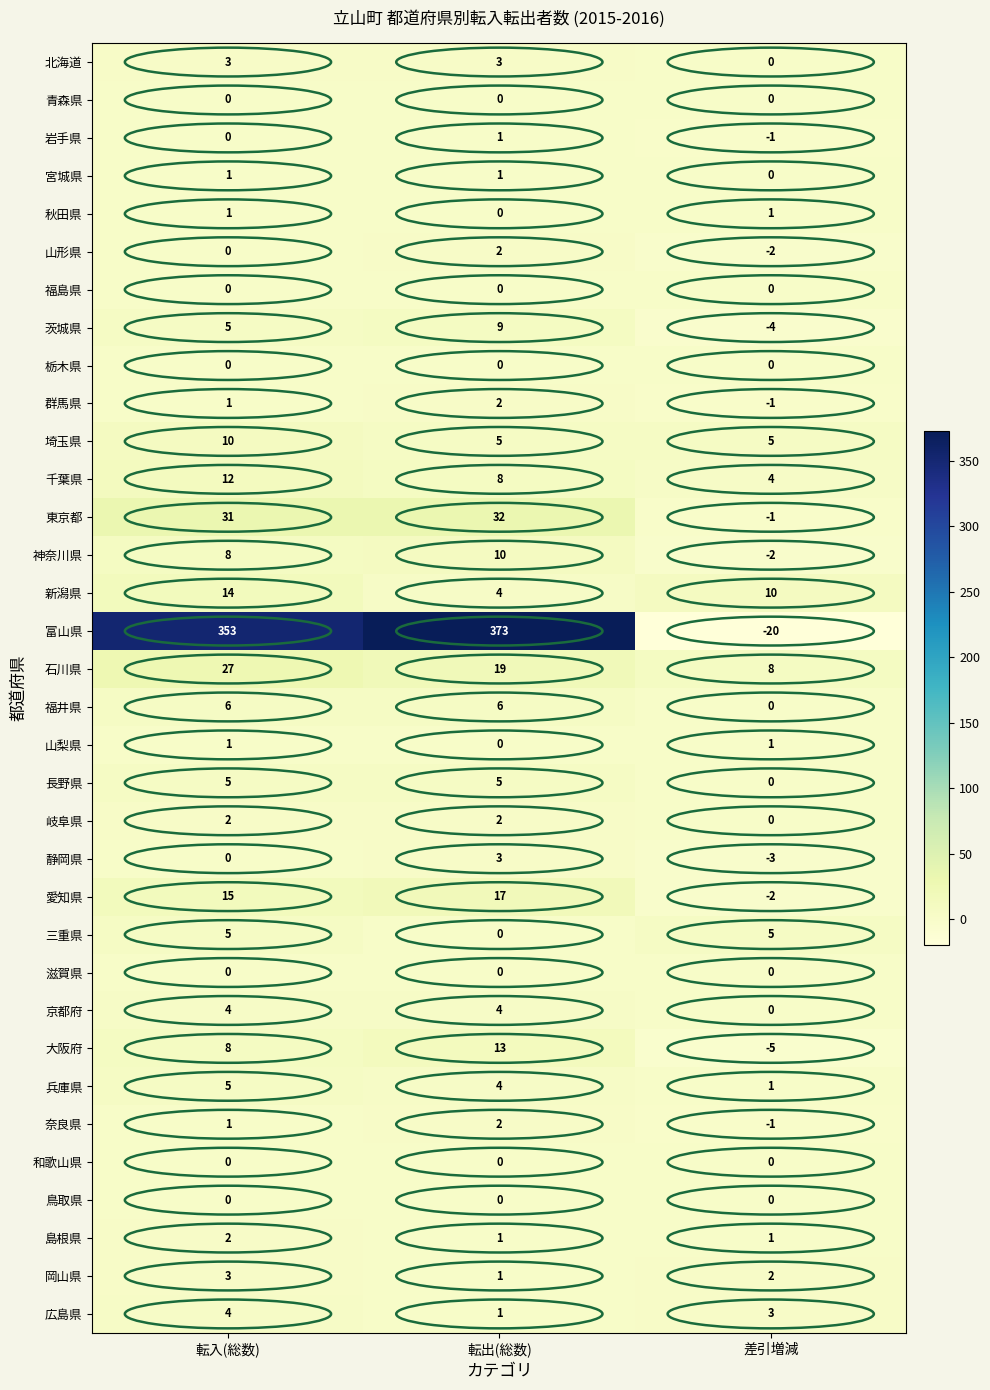

What is the highest value of the 北海道 series?

3